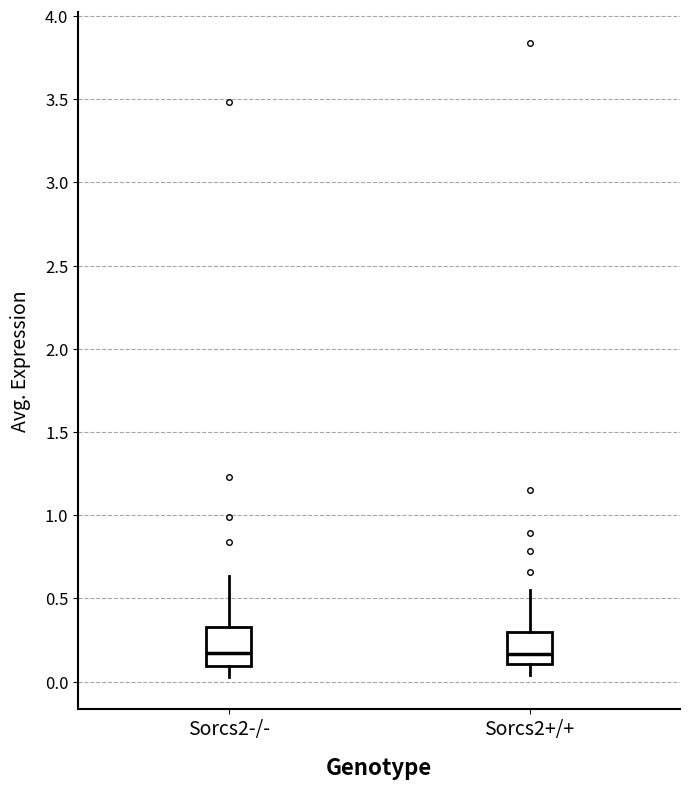

Reading left to right, transcribe this box plot: for each box, give where its median line is, the range the box spans, and where its two whiskers end, as read against the y-axis. The values are not printed on the chart, so give them approximately, as read against the axis.

Sorcs2-/-: median 0.15, box 0.10 to 0.35, whiskers 0.05 to 0.65
Sorcs2+/+: median 0.15, box 0.10 to 0.30, whiskers 0.05 to 0.55